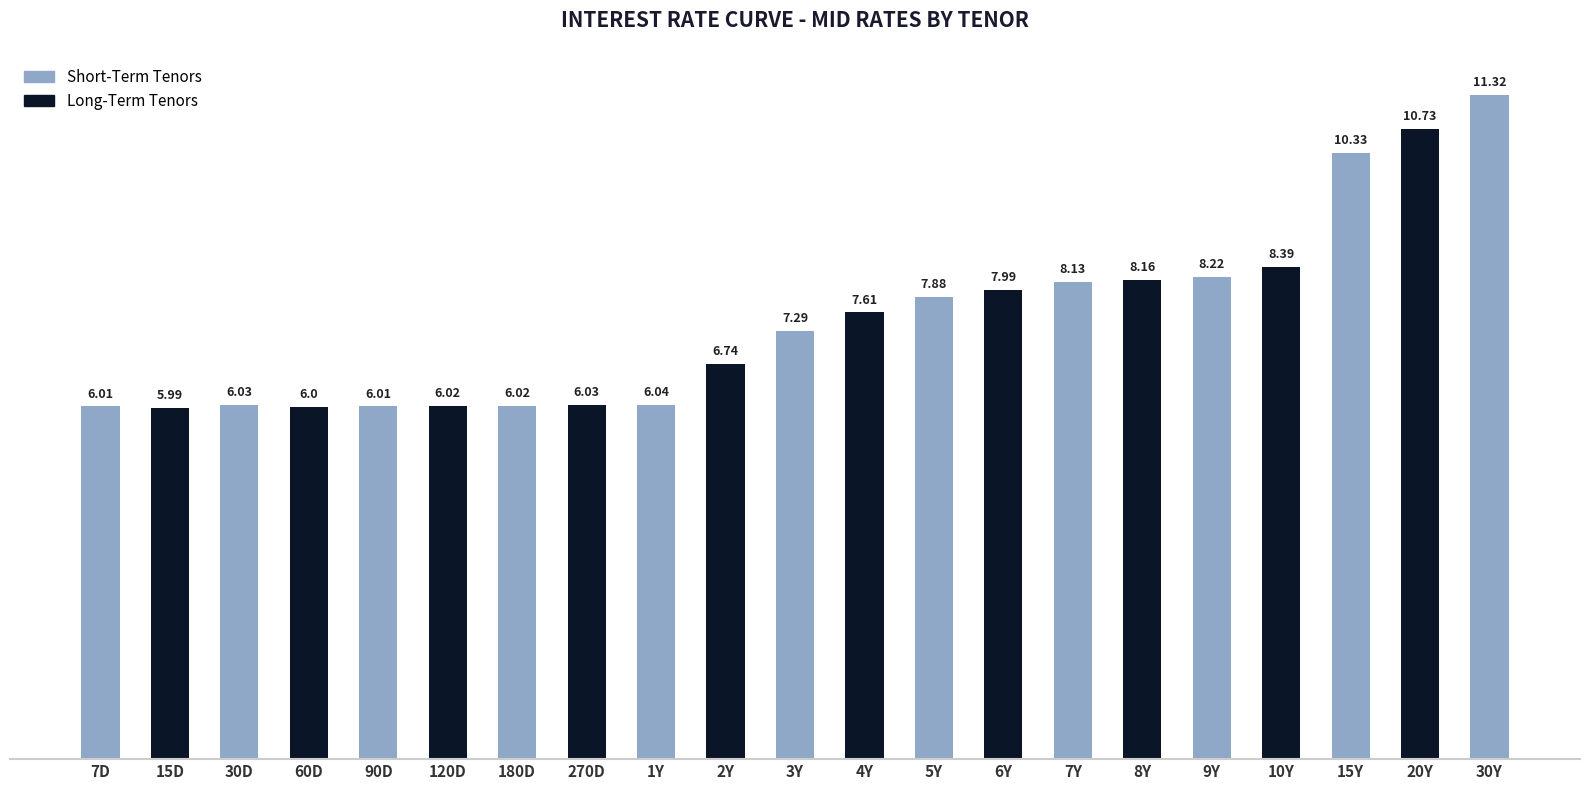

Which has a higher value, 3Y or 15Y?

15Y